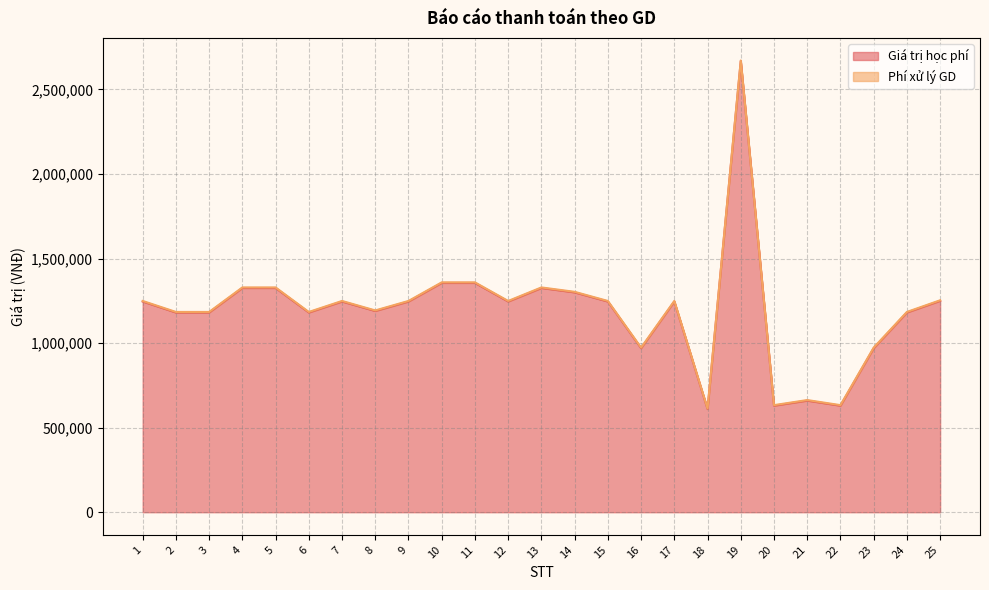

Rank the categories by value from lowest to highest.

18, 20, 22, 21, 16, 23, 2, 3, 6, 24, 8, 1, 7, 9, 12, 15, 17, 25, 14, 4, 5, 13, 10, 11, 19